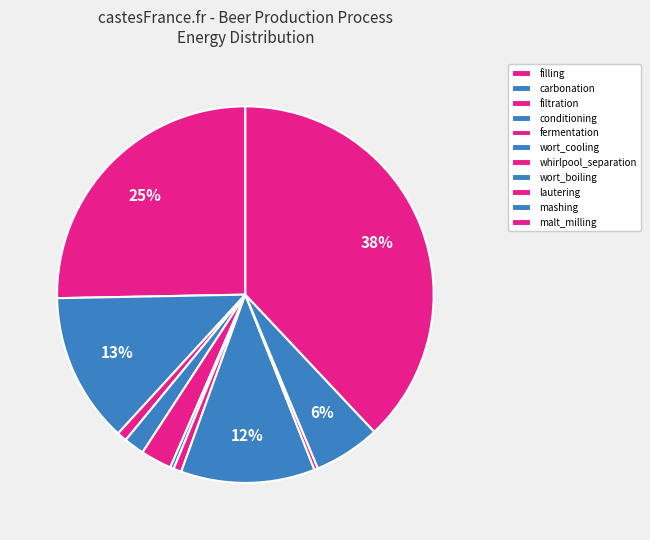

Is it true that filling is 25% of the pie?

True